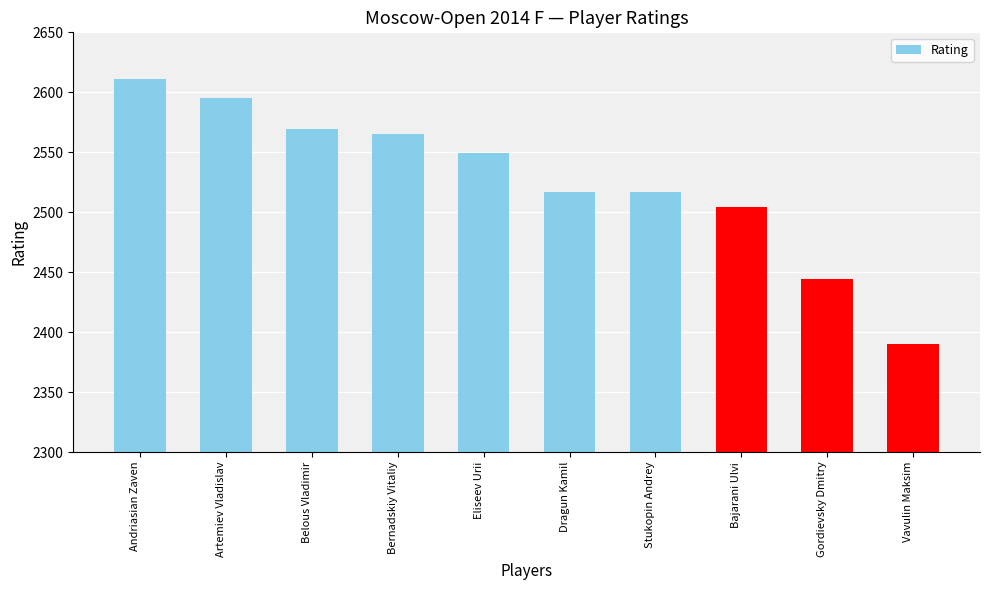

What is the ratio of the value at Dragun Kamil to the value at Artemiev Vladislav?

1.0